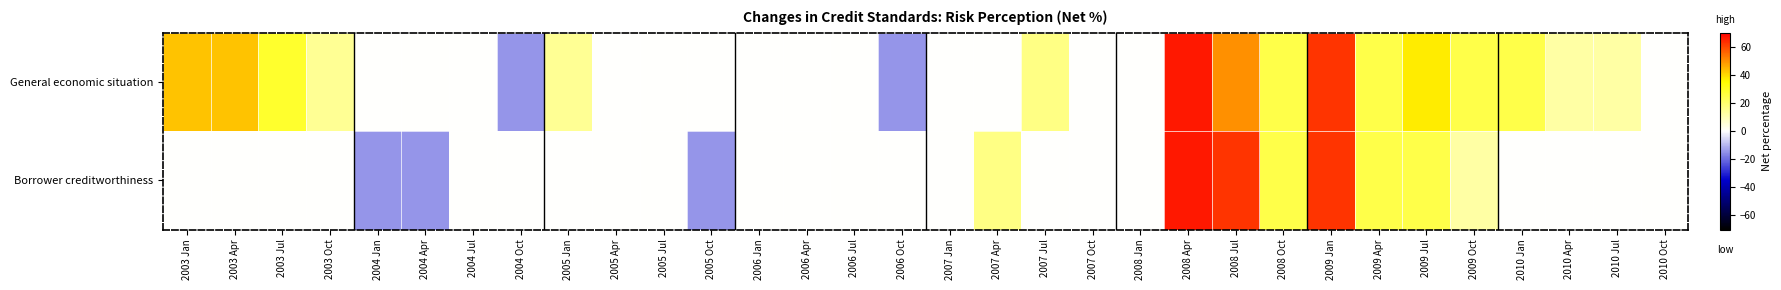

Reading left to right, extract all data points from this chart.

General economic situation: 2003 Jan=42.9	2003 Apr=42.9	2003 Jul=28.6	2003 Oct=14.3	2004 Jan=0.0	2004 Apr=0.0	2004 Jul=0.0	2004 Oct=-14.3	2005 Jan=14.3	2005 Apr=0.0	2005 Jul=0.0	2005 Oct=0.0	2006 Jan=0.0	2006 Apr=0.0	2006 Jul=0.0	2006 Oct=-14.3	2007 Jan=0.0	2007 Apr=0.0	2007 Jul=16.7	2007 Oct=0.0	2008 Jan=0.0	2008 Apr=66.7	2008 Jul=50.0	2008 Oct=25.0	2009 Jan=62.5	2009 Apr=25.0	2009 Jul=37.5	2009 Oct=25.0	2010 Jan=25.0	2010 Apr=12.5	2010 Jul=12.5	2010 Oct=0.0
Borrower creditworthiness: 2003 Jan=0.0	2003 Apr=0.0	2003 Jul=0.0	2003 Oct=0.0	2004 Jan=-14.3	2004 Apr=-14.3	2004 Jul=0.0	2004 Oct=0.0	2005 Jan=0.0	2005 Apr=0.0	2005 Jul=0.0	2005 Oct=-14.3	2006 Jan=0.0	2006 Apr=0.0	2006 Jul=0.0	2006 Oct=0.0	2007 Jan=0.0	2007 Apr=16.7	2007 Jul=0.0	2007 Oct=0.0	2008 Jan=0.0	2008 Apr=66.7	2008 Jul=62.5	2008 Oct=25.0	2009 Jan=62.5	2009 Apr=25.0	2009 Jul=25.0	2009 Oct=12.5	2010 Jan=0.0	2010 Apr=0.0	2010 Jul=0.0	2010 Oct=0.0